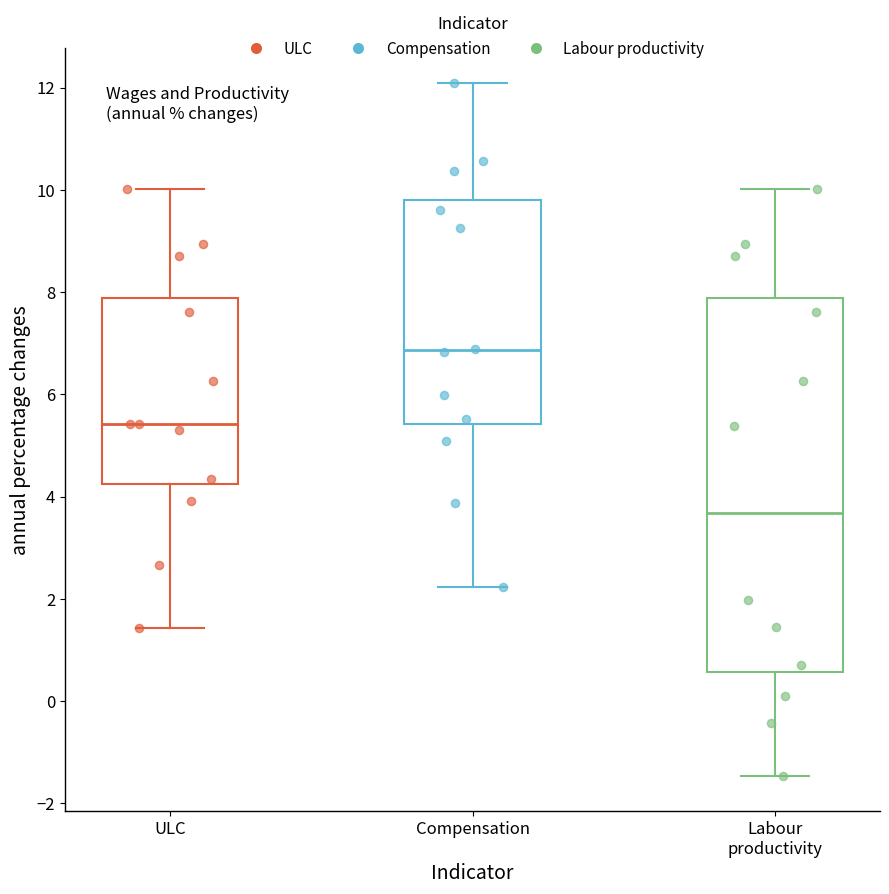

Where does the upper whisker of the box for Compensation end on the y-axis? The values are not printed on the chart, so give them approximately, as read against the axis.

12.0